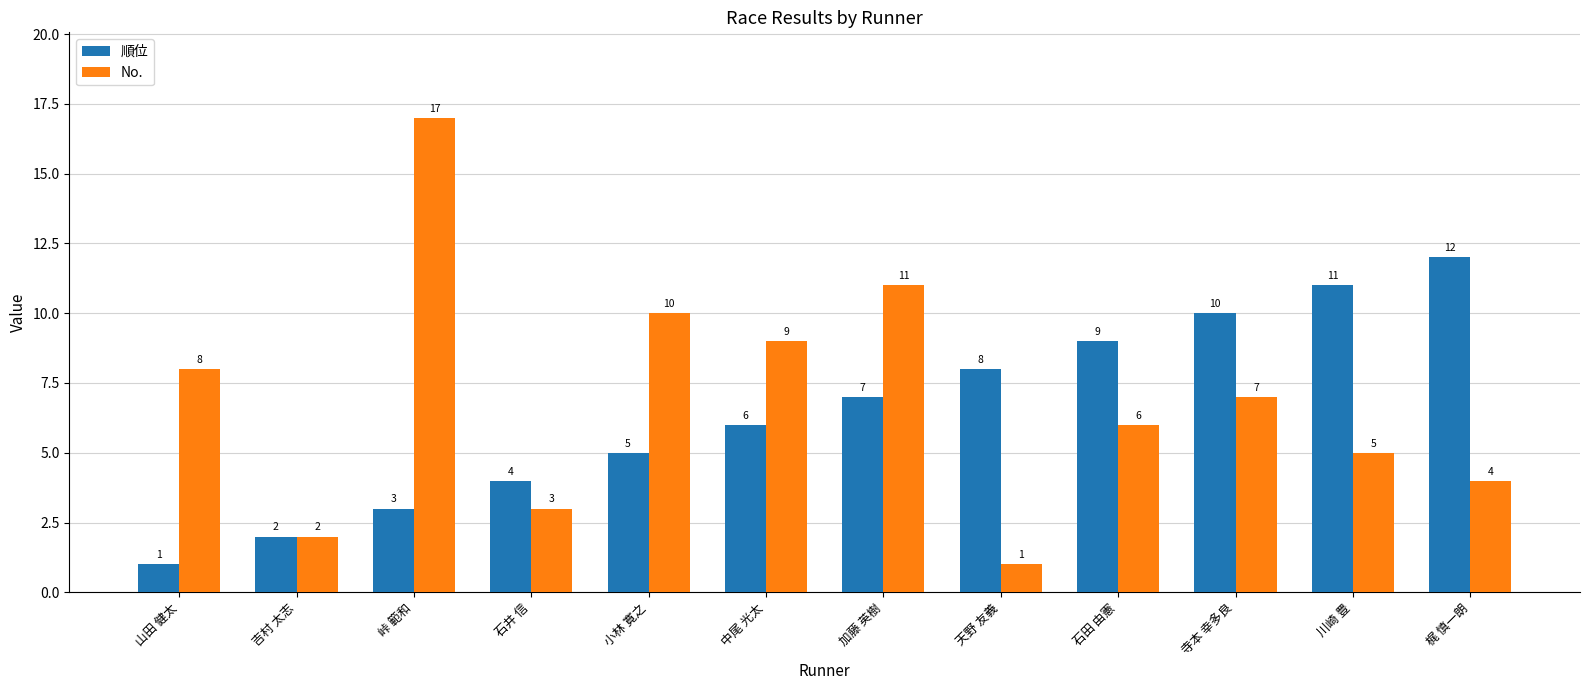

At which label is 順位 closest to 6?

中尾 光太